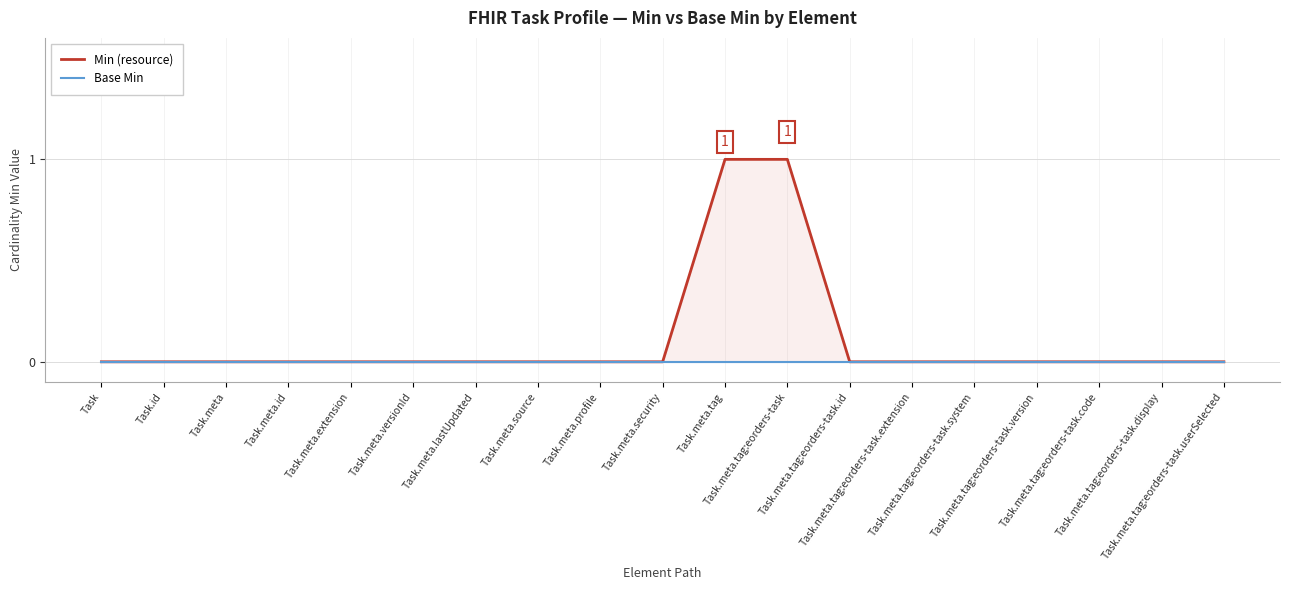

Which label corresponds to the largest value in the chart?

Task.meta.tag